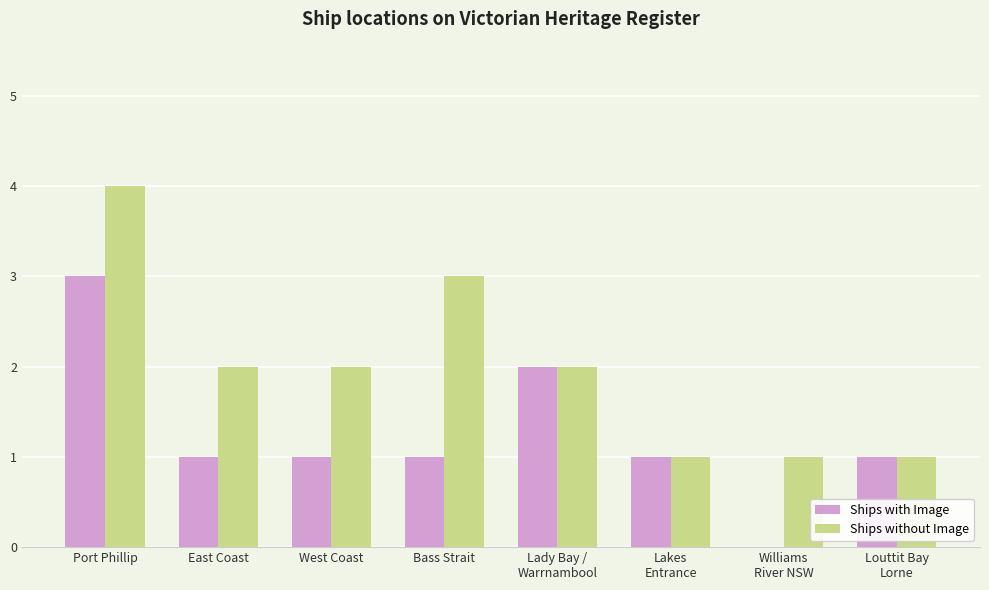

Where does the Ships without Image series first go above 2?

Port Phillip